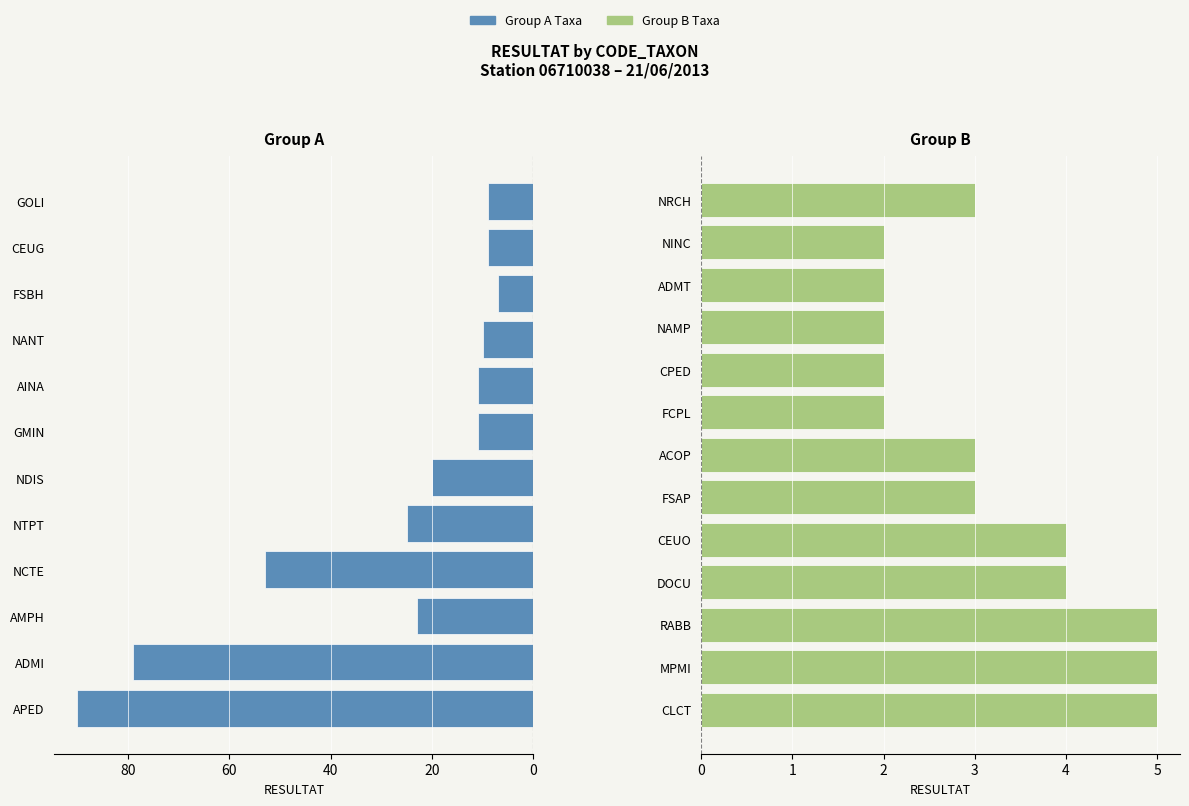

Which label corresponds to the smallest value in the chart?

FCPL